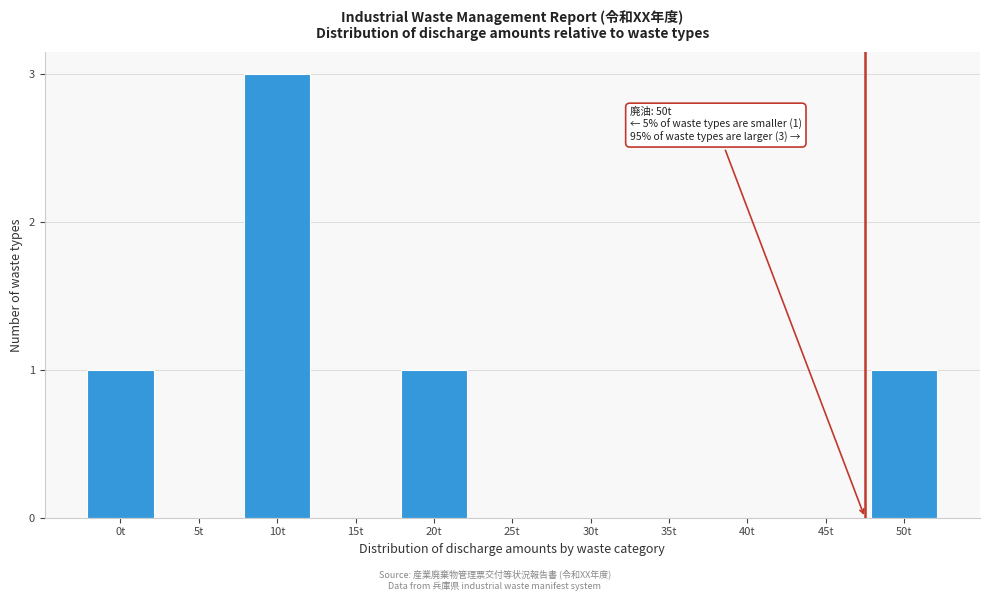

Reading left to right, transcribe all the data shown in this chart.

0t=1	5t=0	10t=3	15t=0	20t=1	25t=0	30t=0	35t=0	40t=0	45t=0	50t=1